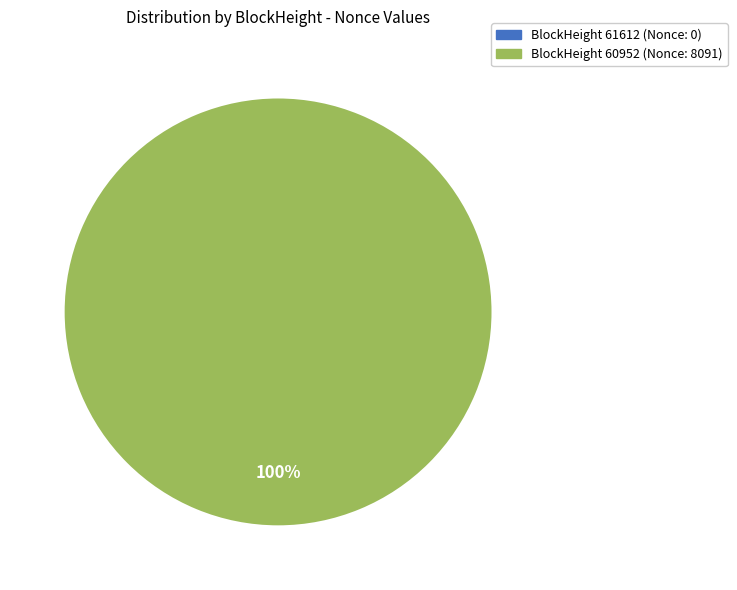

Does any single category account for the majority?

Yes